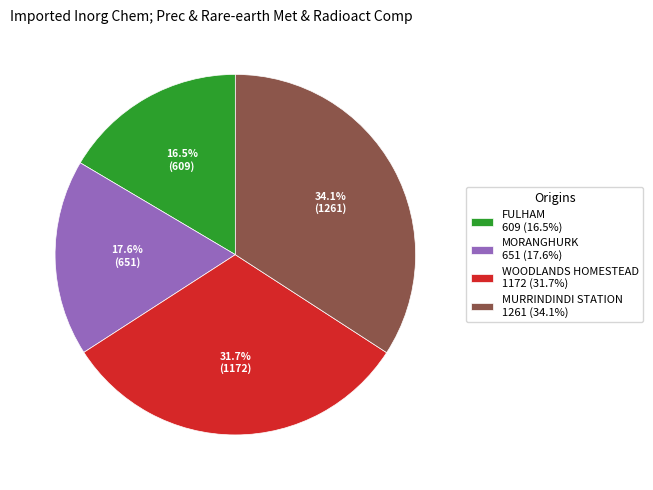

To the nearest percent, what is the combined percentage of FULHAM and MURRINDINDI STATION?

51%